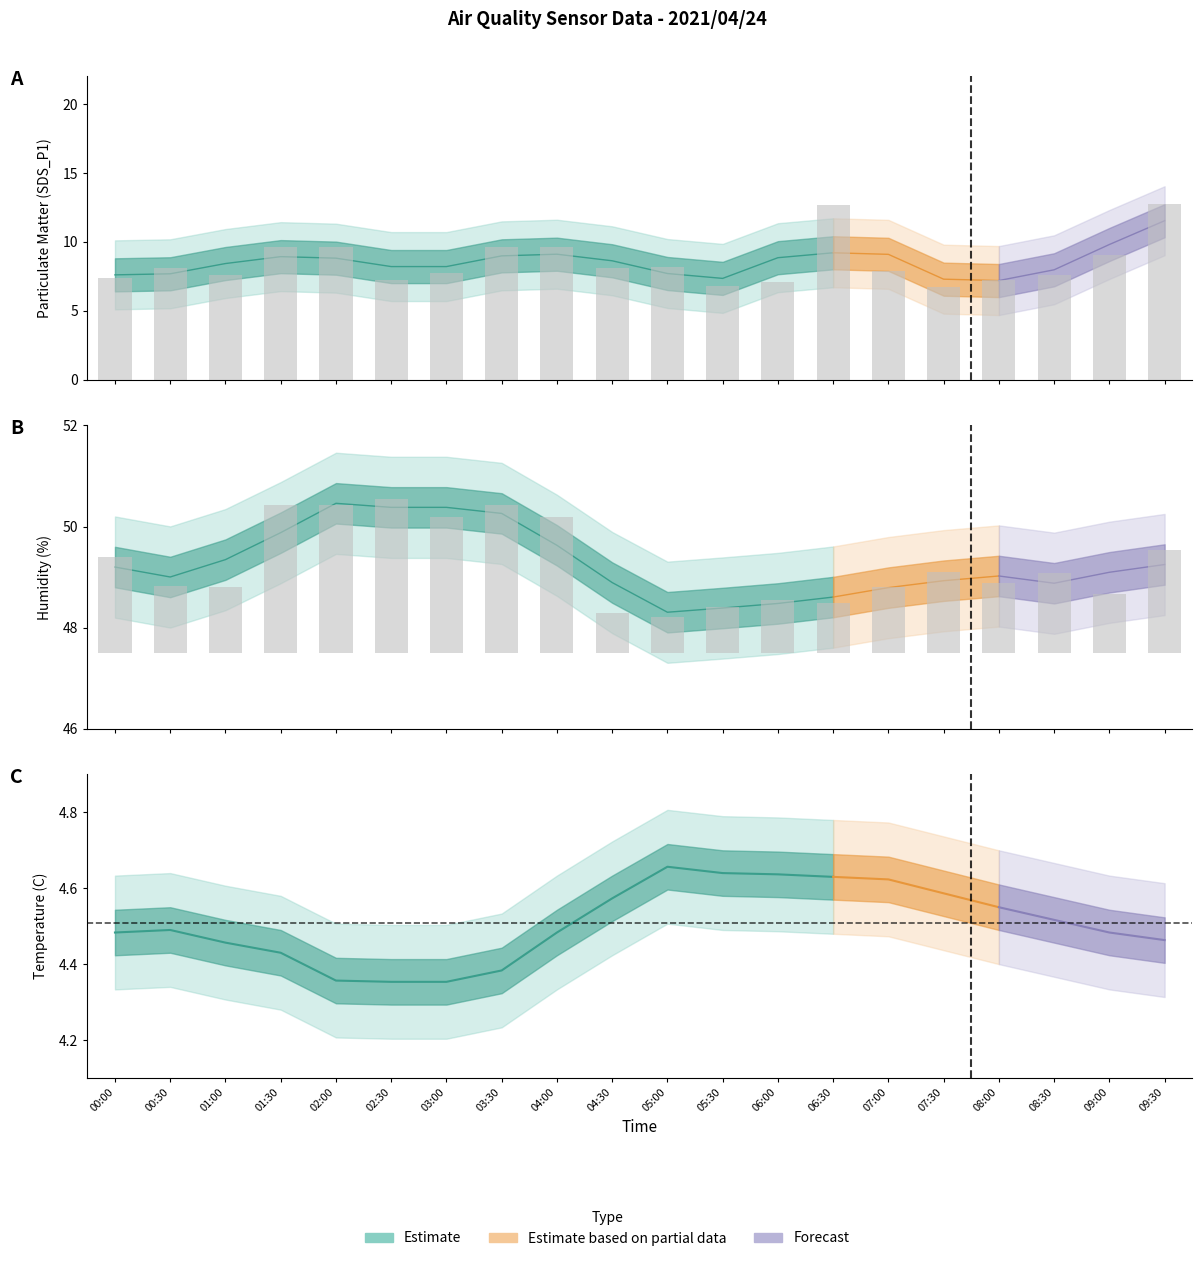

The value of SDS_P1 at 06:30 is 21.1. True or false?

False